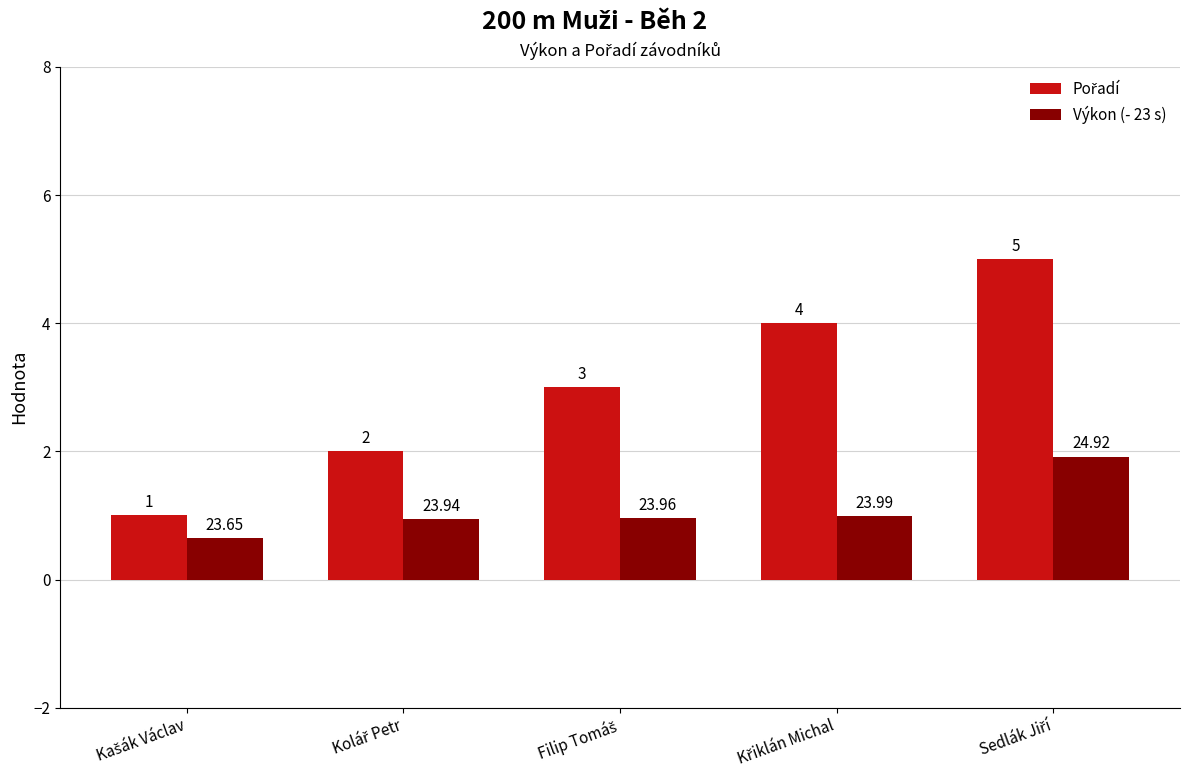

Which series has the largest total across all categories?

Pořadí